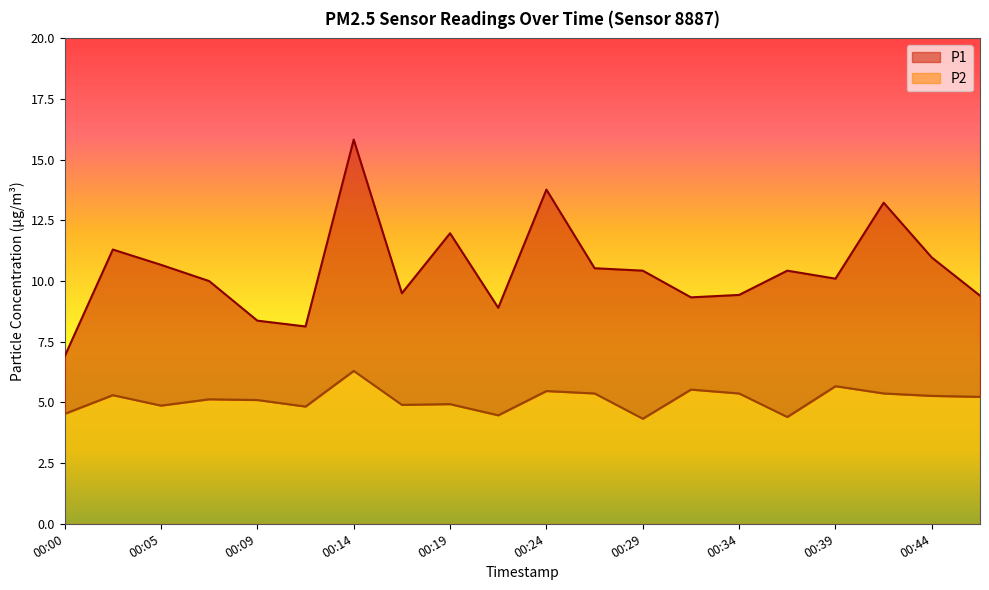

Rank the categories by P1 value from highest to lowest.

00:14, 00:24, 00:41, 00:19, 00:02, 00:44, 00:05, 00:27, 00:29, 00:37, 00:39, 00:07, 00:17, 00:34, 00:46, 00:32, 00:22, 00:09, 00:12, 00:00